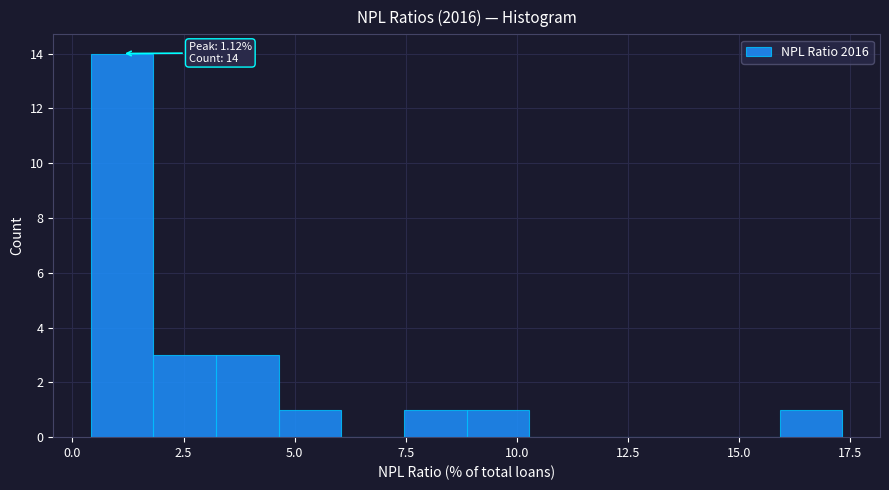

Read against the x-axis, roughly where is the centre of the tallest bar?

1.0